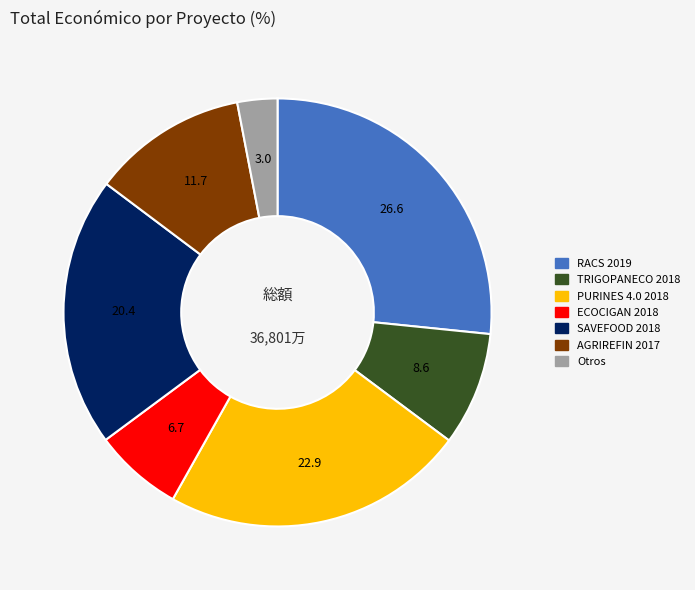

What is the ratio of the value at RACS 2019 to the value at Otros?

8.8